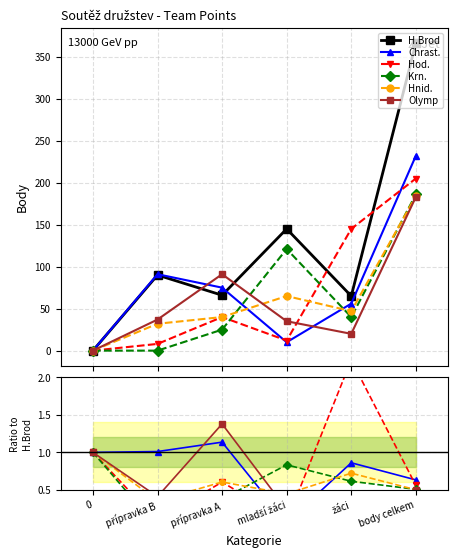

Is this an area chart (filled region under the line)?

No